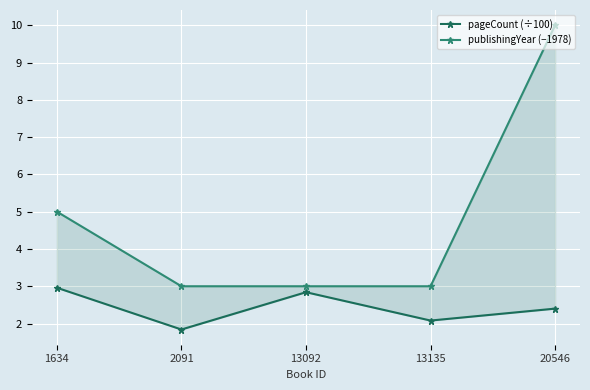

The value of publishingYear (−1978) at 2091 is 3.0. True or false?

True